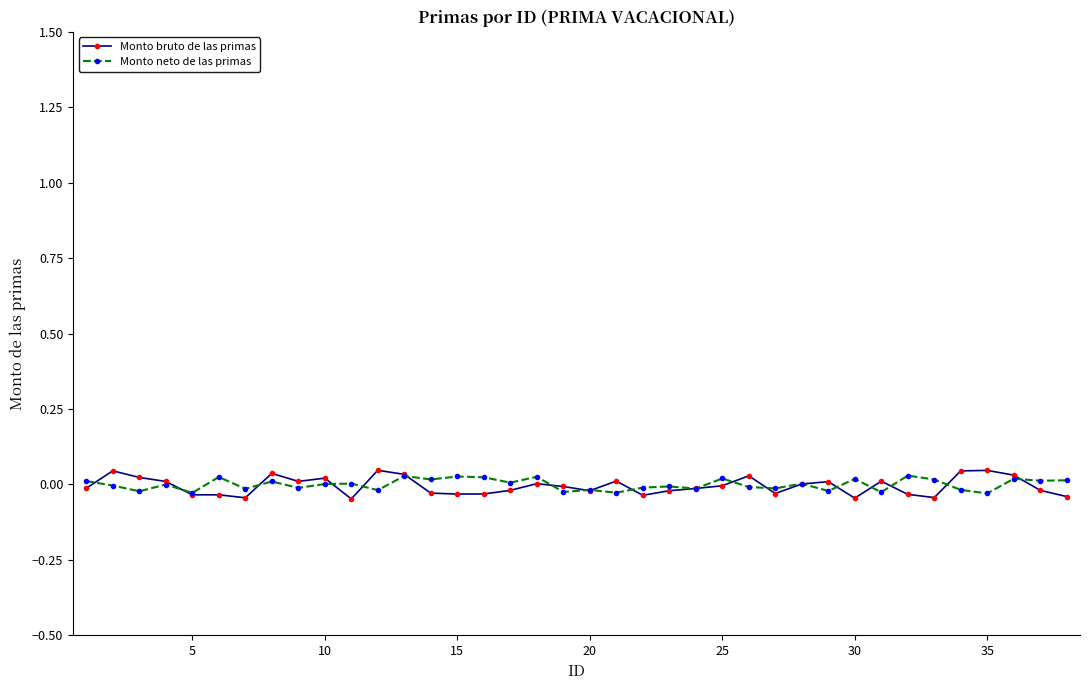

Which series has the largest range (max minus min)?

Monto bruto de las primas